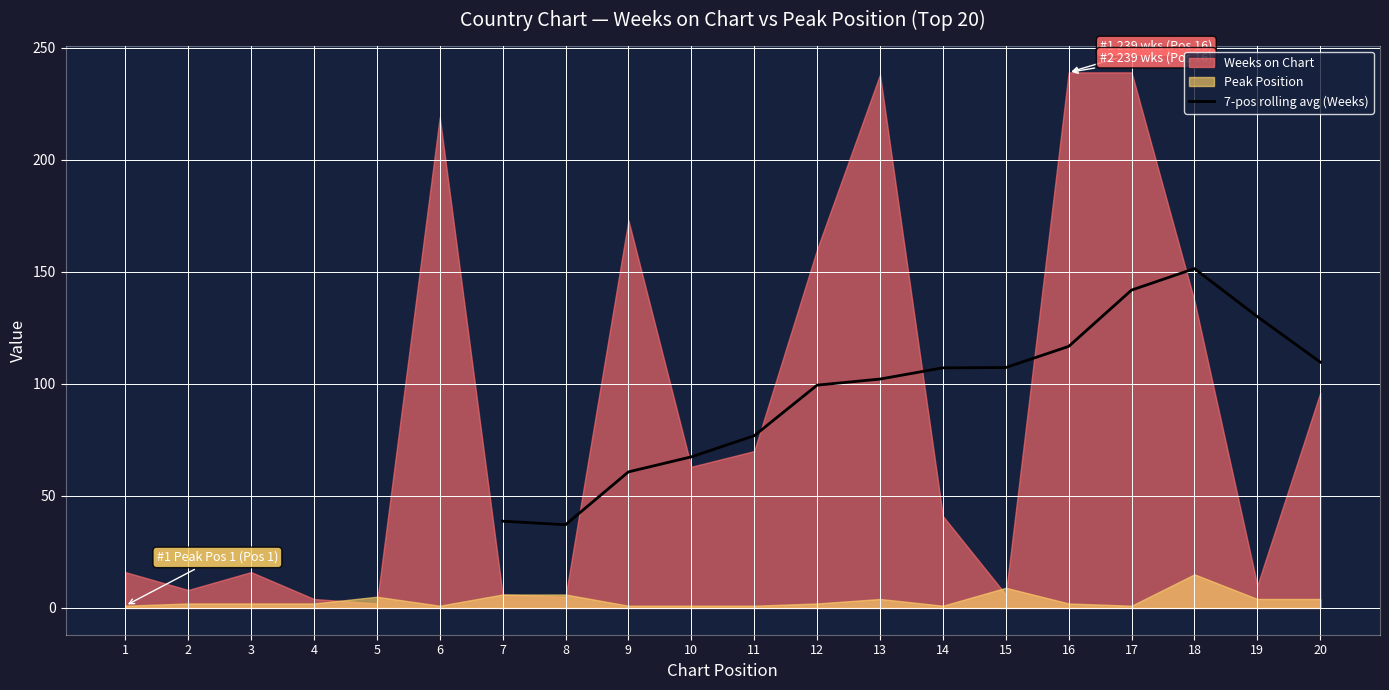

True or false: there are more than 2 points higher than both neighbors.

False